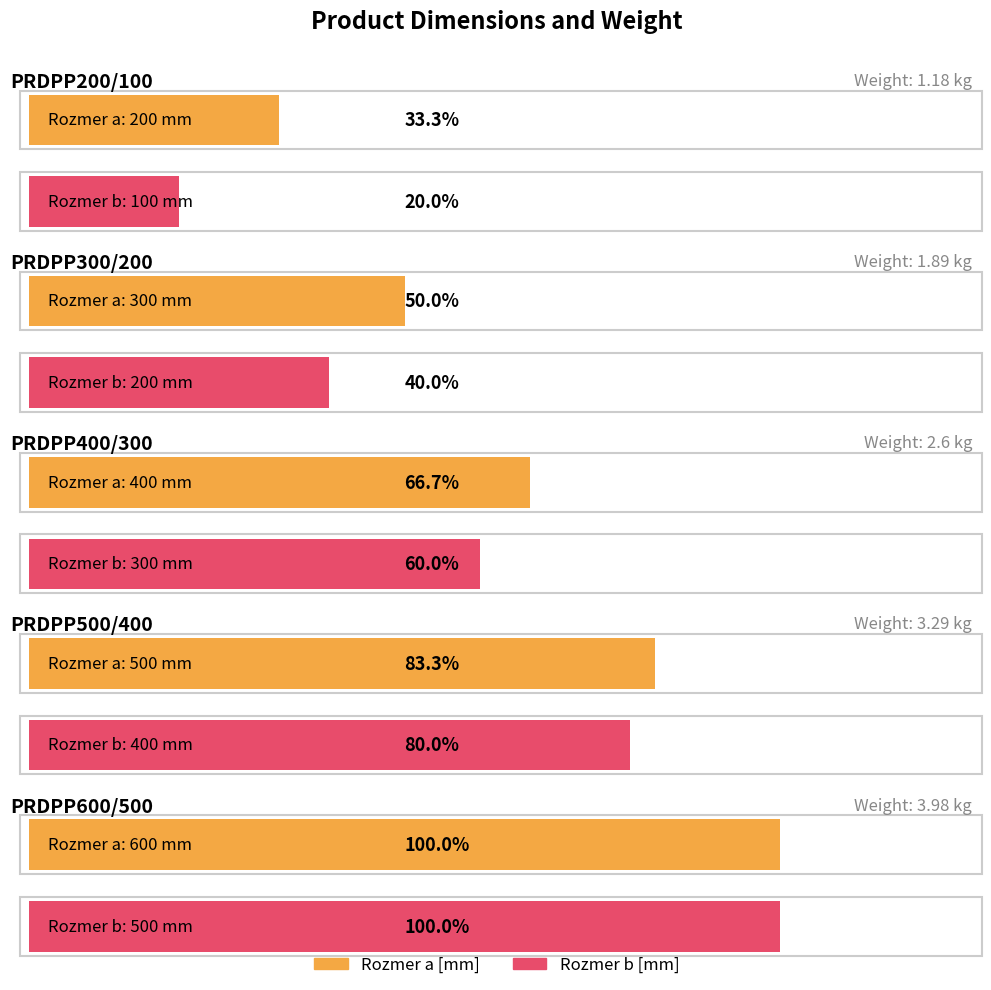

What is the minimum value shown in the chart?

1.2